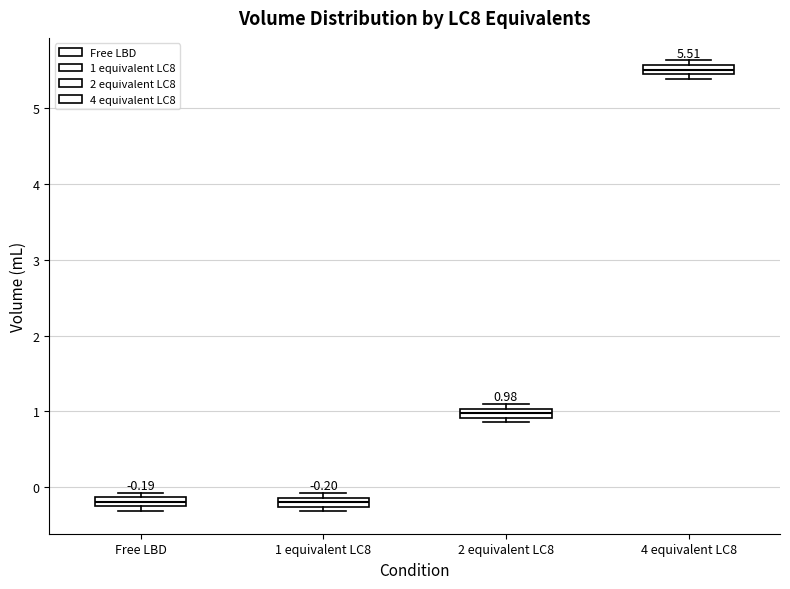

Which box has the highest median line?

4 equivalent LC8